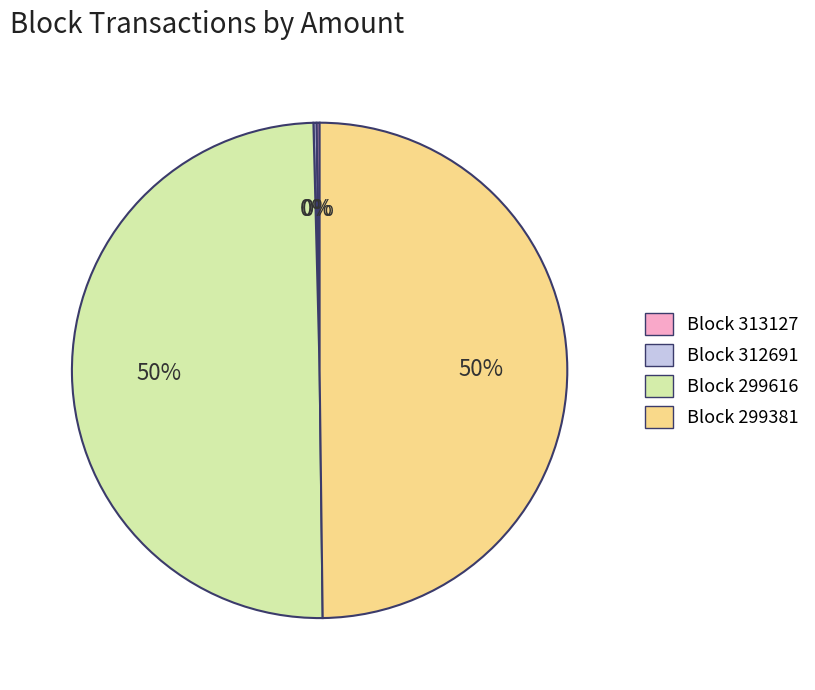

To the nearest percent, what percentage of the pie is Block 299381?

50%